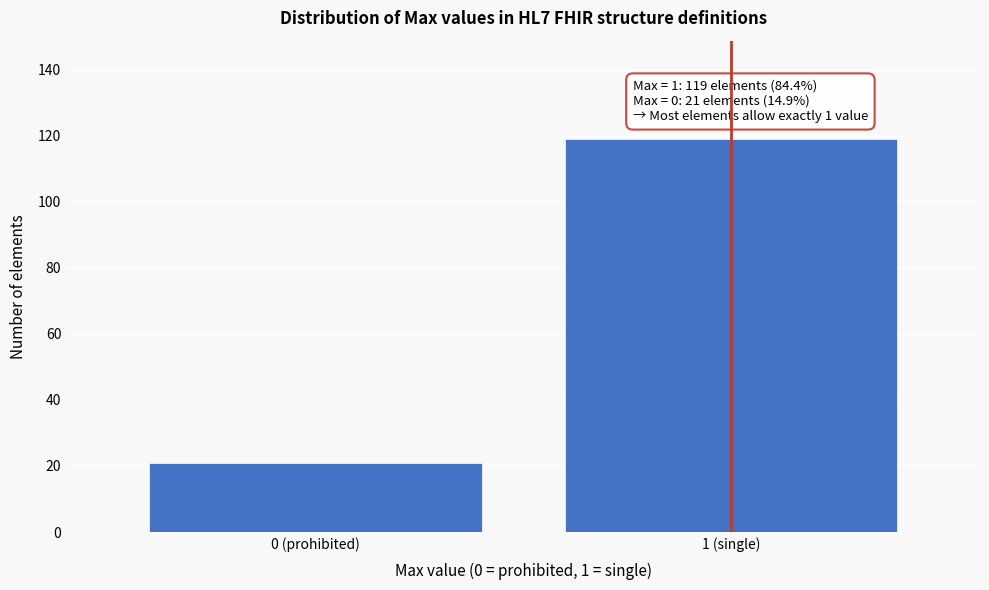

Reading left to right, list all the values displayed in this chart.

21	119